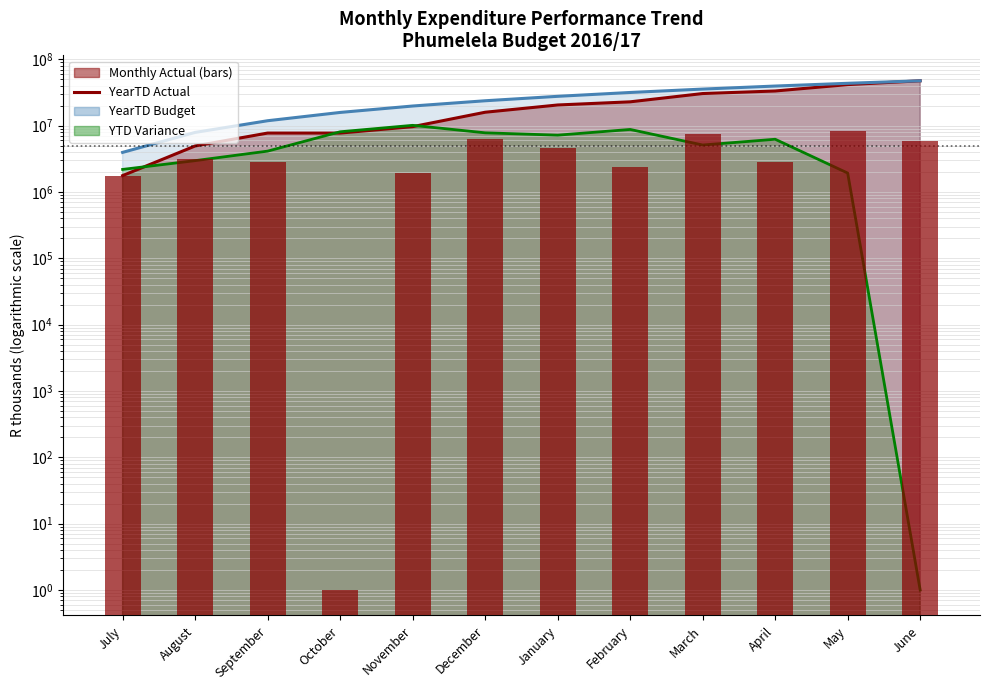

What value does the data have at July?

1768200.0